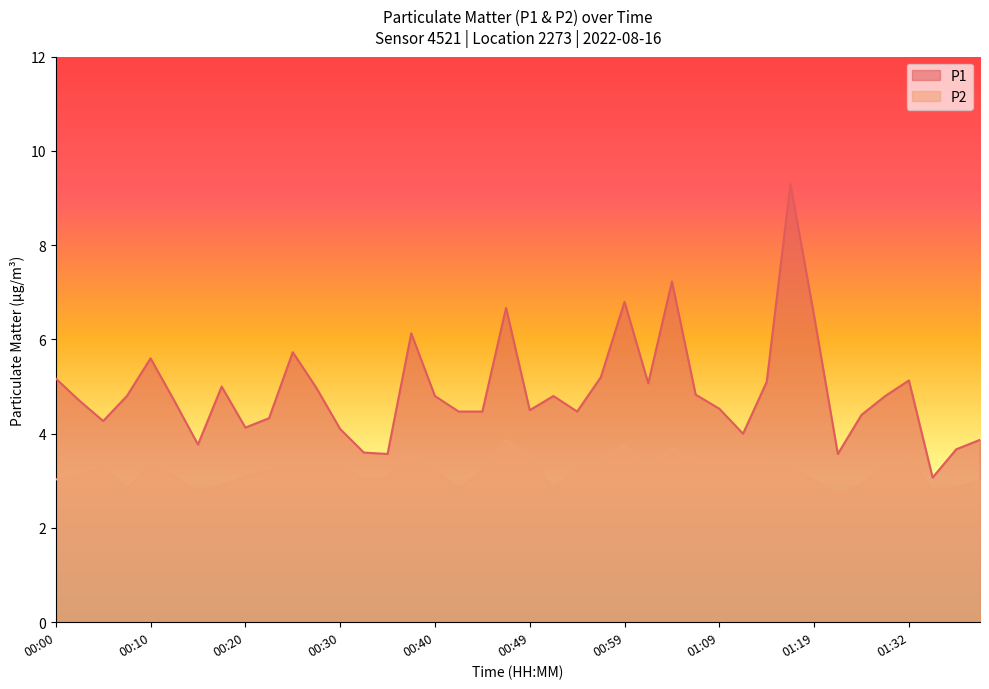

What is the value of the P1 point at the 10th from the left?

4.3